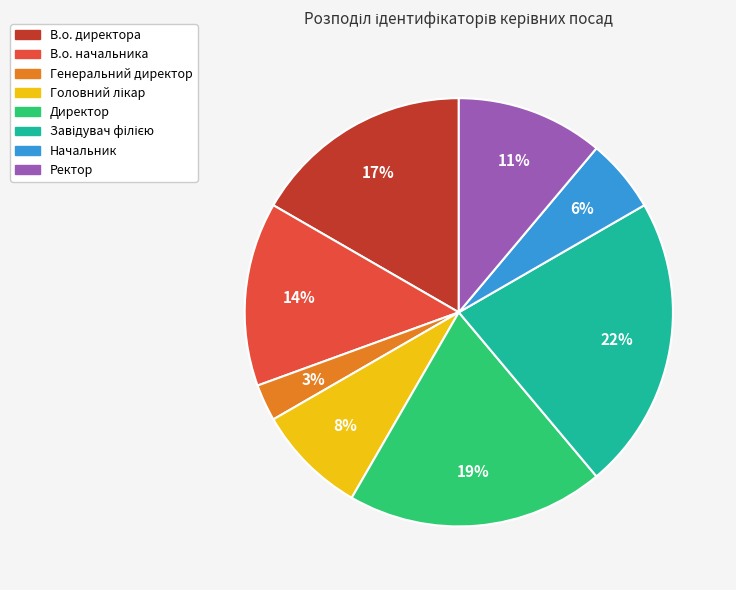

Which slice is the smallest?

Генеральний директор